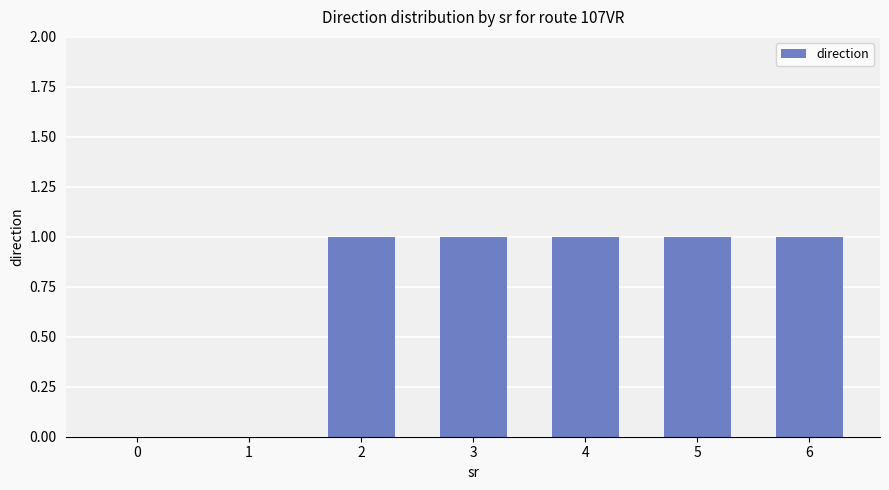

What is the greatest value displayed?

1